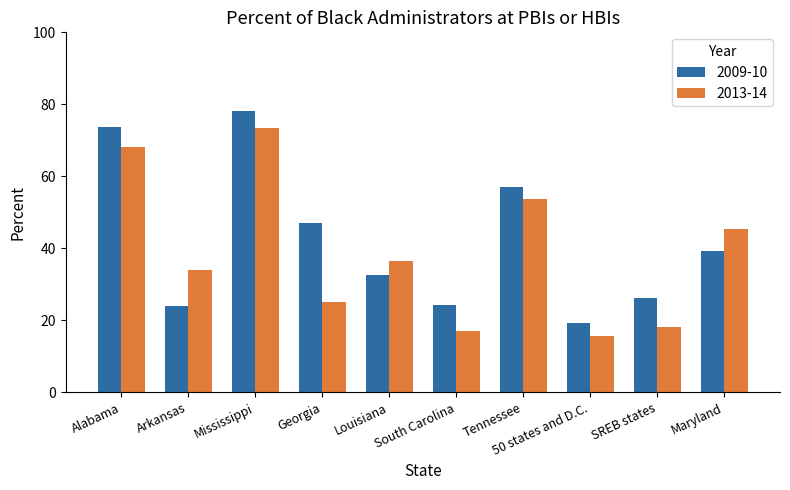

The 2013-14 series shows 38.2 at Georgia. True or false?

False